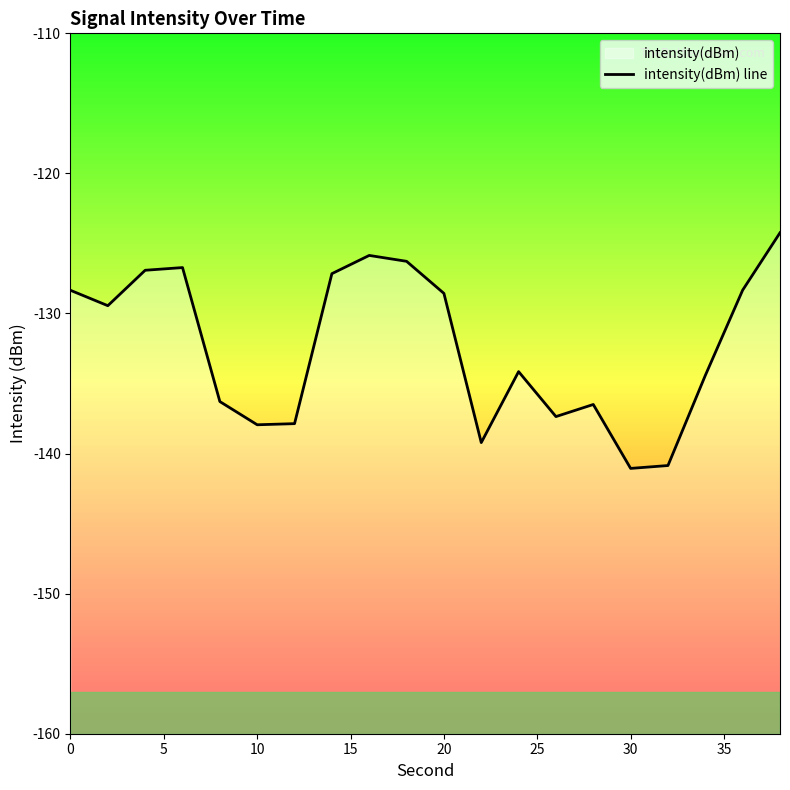

Reading left to right, transcribe all the data shown in this chart.

-128.3	-129.4	-126.9	-126.7	-136.3	-137.9	-137.9	-127.2	-125.9	-126.3	-128.6	-139.2	-134.2	-137.4	-136.5	-141.1	-140.9	-134.4	-128.3	-124.2